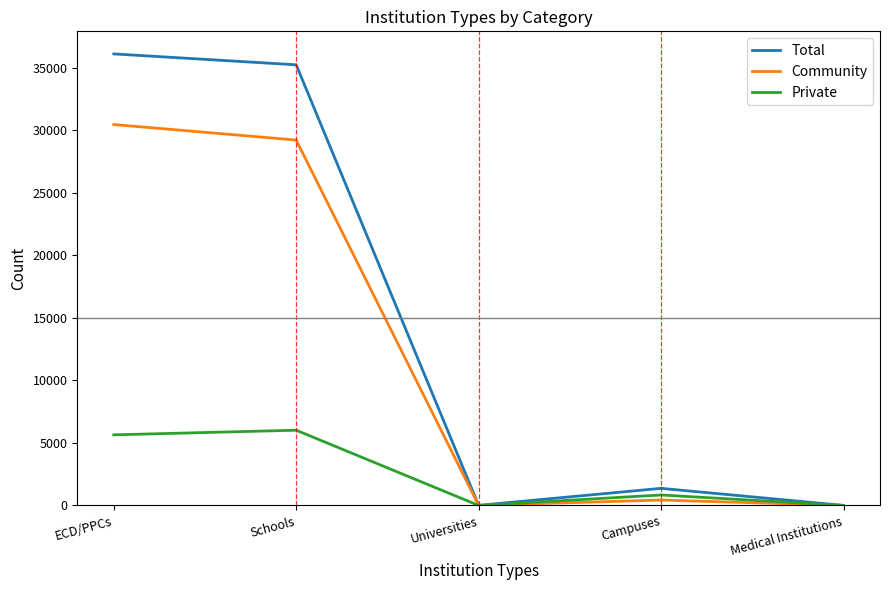

Is the value of Total at Schools greater than the value of Community at Universities?

Yes